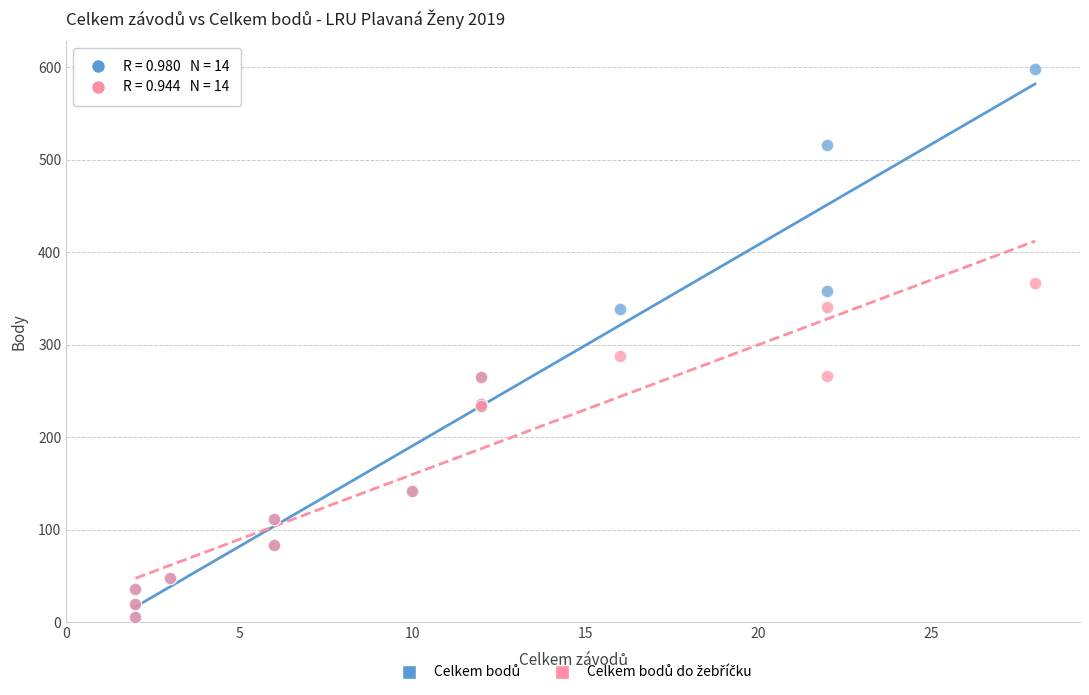

Across all series, what Y value is closest to 302?

288